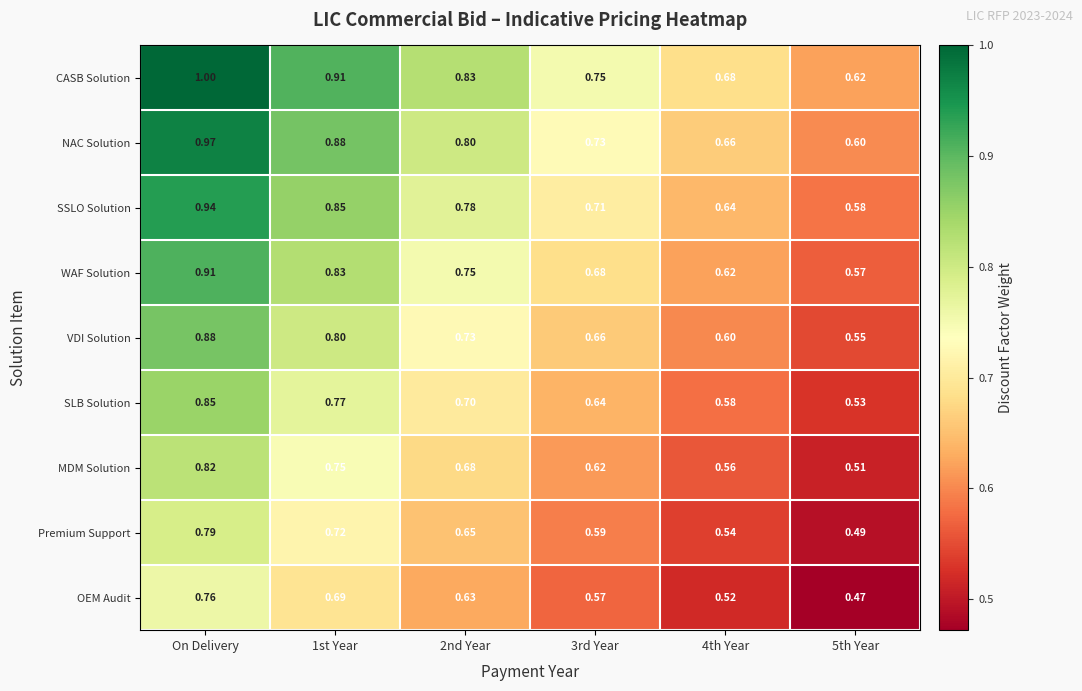

Rank the series by their maximum value, from highest to lowest.

CASB Solution, NAC Solution, SSLO Solution, WAF Solution, VDI Solution, SLB Solution, MDM Solution, Premium Support, OEM Audit